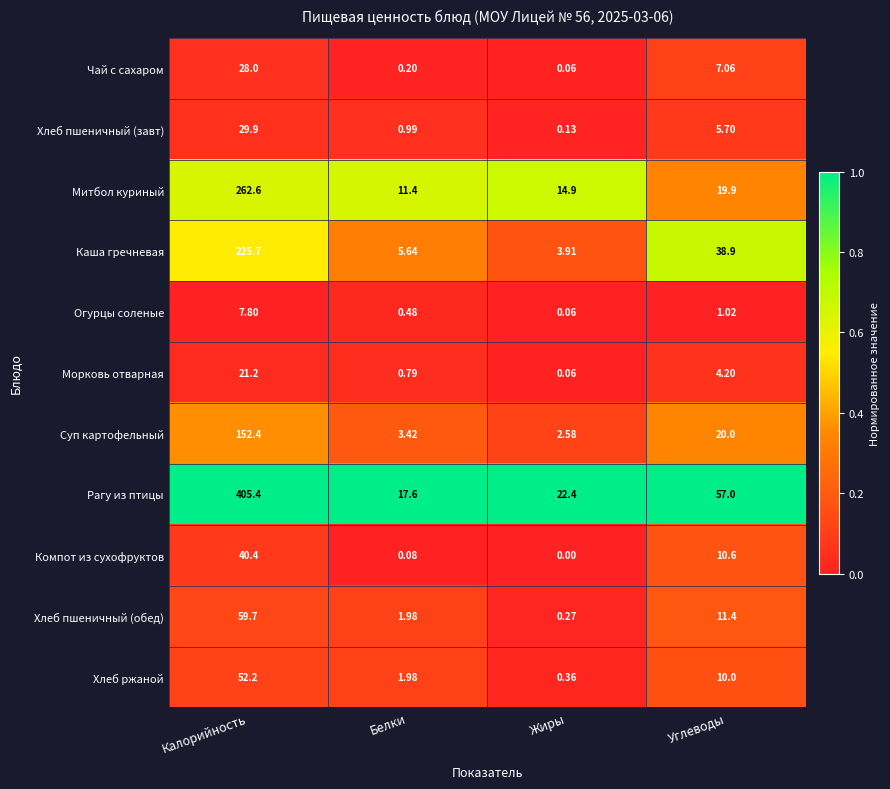

What is the total value across all series at Белки?

44.6